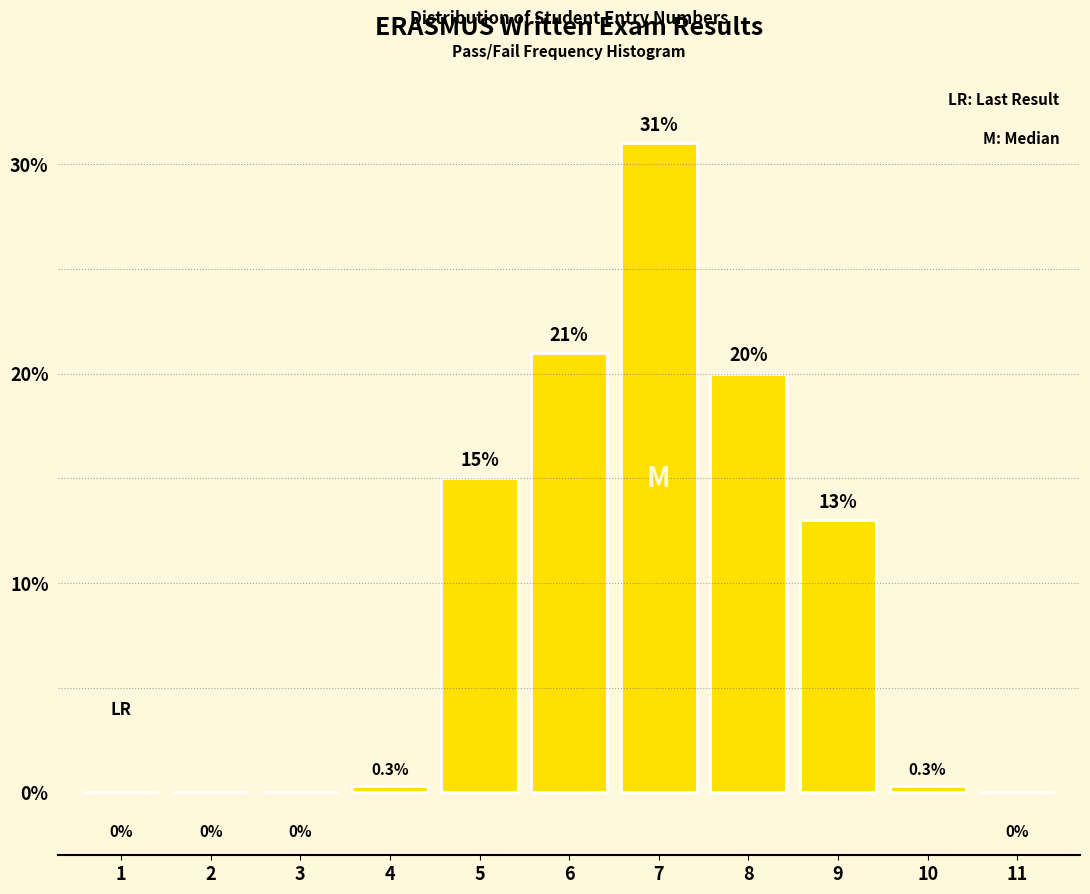

Reading right to left, list all the values displayed in this chart.

11=0.0	10=0.3	9=13.0	8=20.0	7=31.0	6=21.0	5=15.0	4=0.3	3=0.0	2=0.0	1=0.0